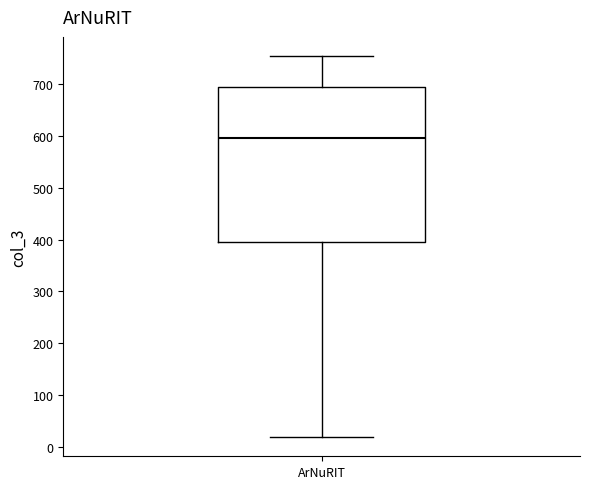

Transcribe this box plot: give where the median line is, the range the box spans, and where the two whiskers end, as read against the y-axis. The values are not printed on the chart, so give them approximately, as read against the axis.

median 600, box 400 to 690, whiskers 20 to 750